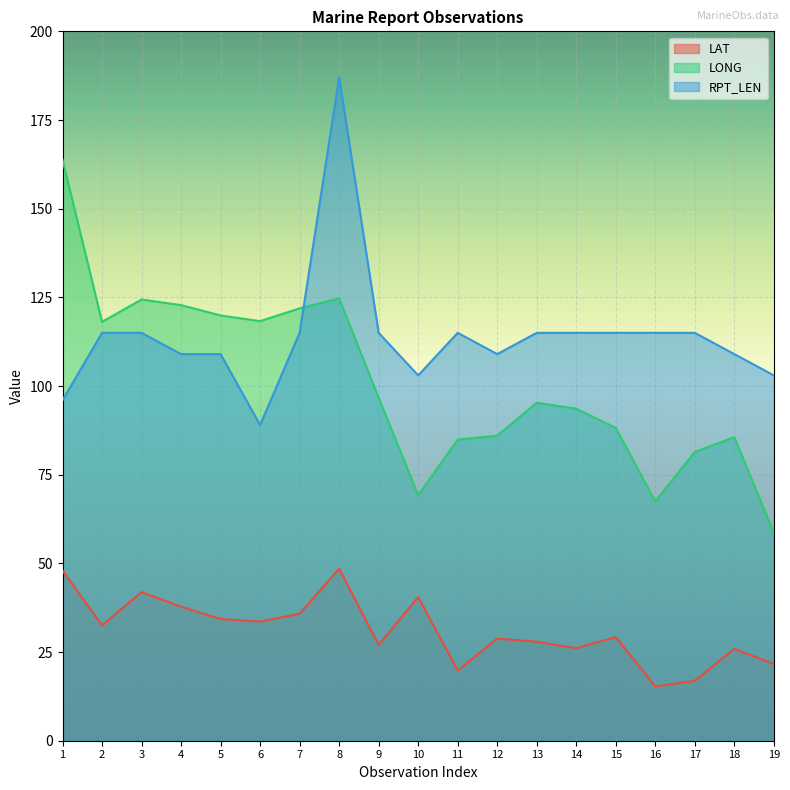

True or false: LAT and LONG cross at least once.

False